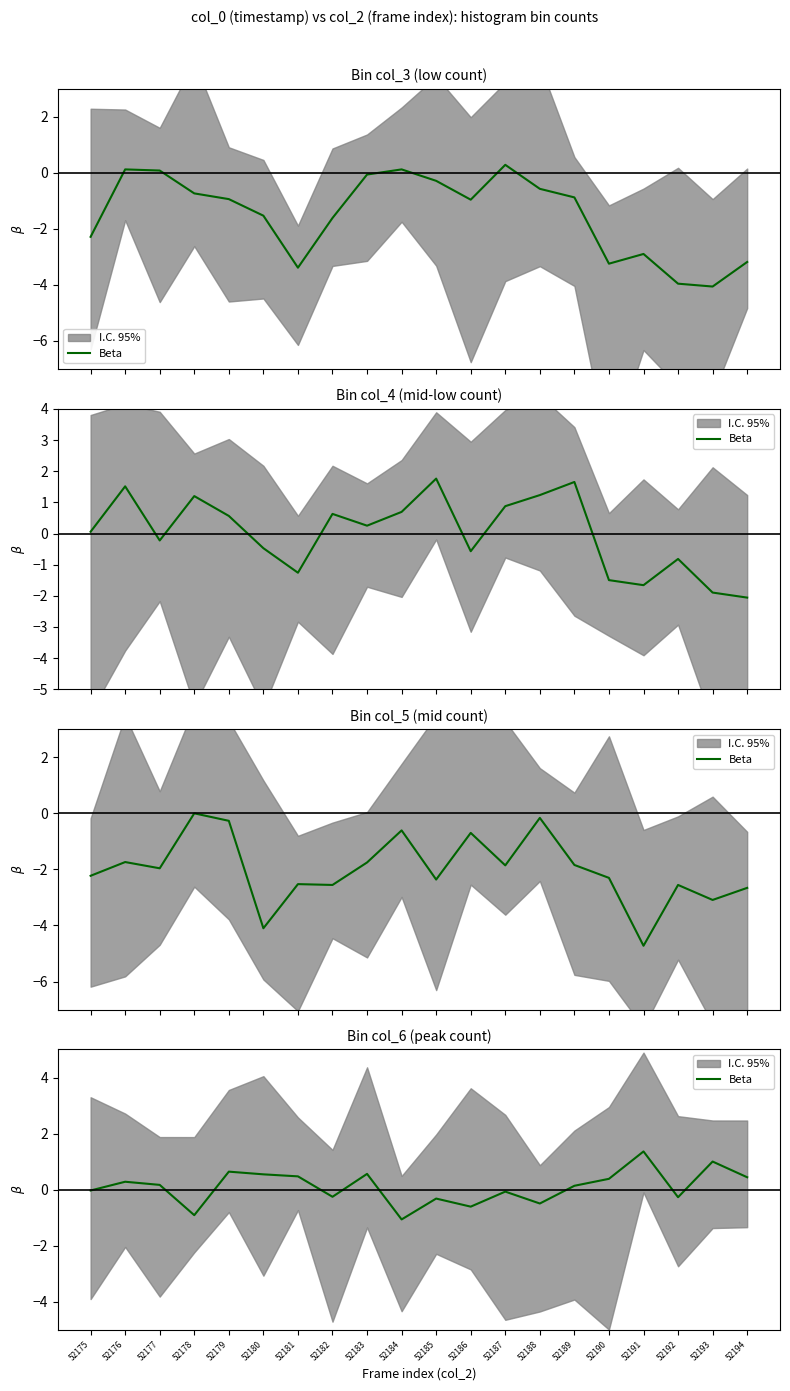

How many values are below 0?

9